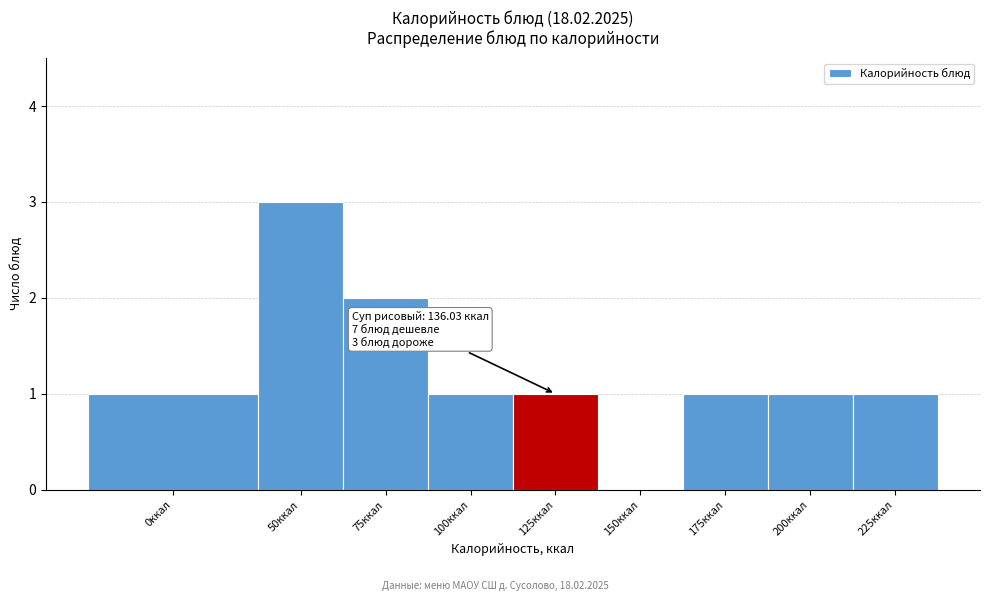

Reading right to left, what are all the values shown in this chart?

225ккал=1	200ккал=1	175ккал=1	150ккал=0	125ккал=1	100ккал=1	75ккал=2	50ккал=3	0ккал=1